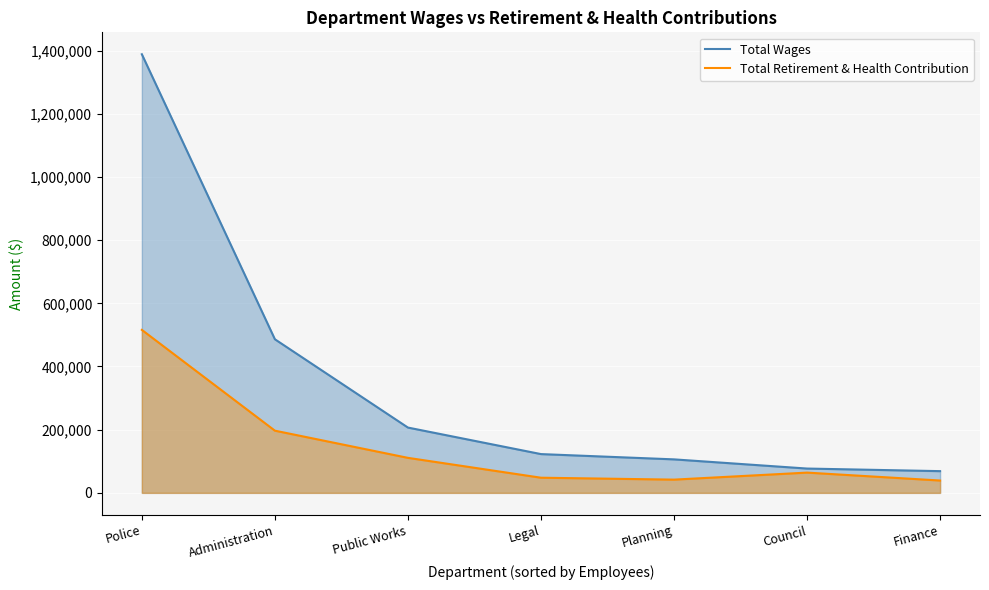

What is the label of the 1st point from the right?

Finance